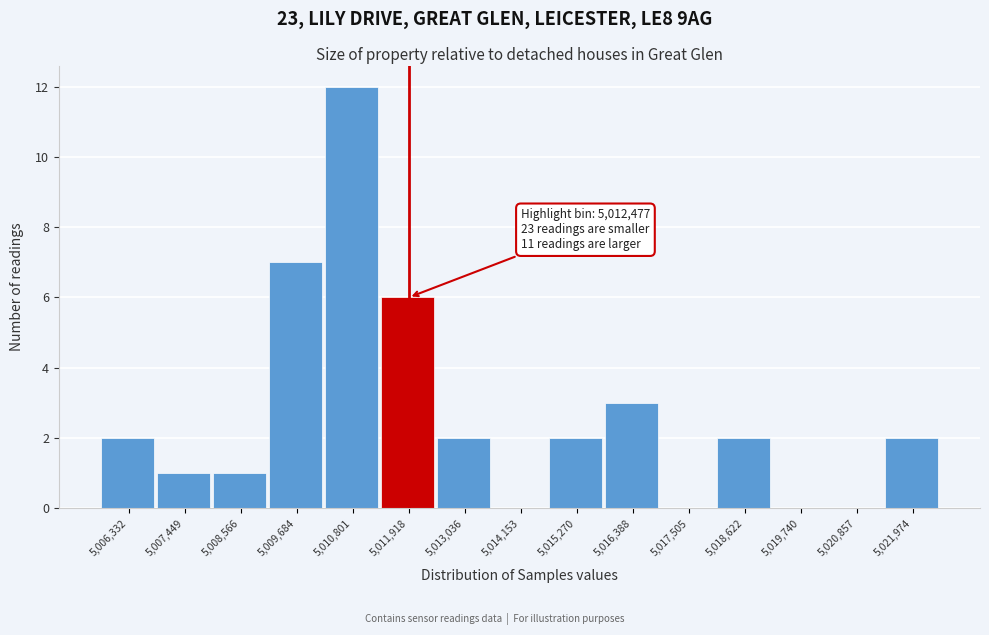

Reading left to right, extract all data points from this chart.

5,006,332=2	5,007,449=1	5,008,566=1	5,009,684=7	5,010,801=12	5,011,918=6	5,013,036=2	5,014,153=0	5,015,270=2	5,016,388=3	5,017,505=0	5,018,622=2	5,019,740=0	5,020,857=0	5,021,974=2